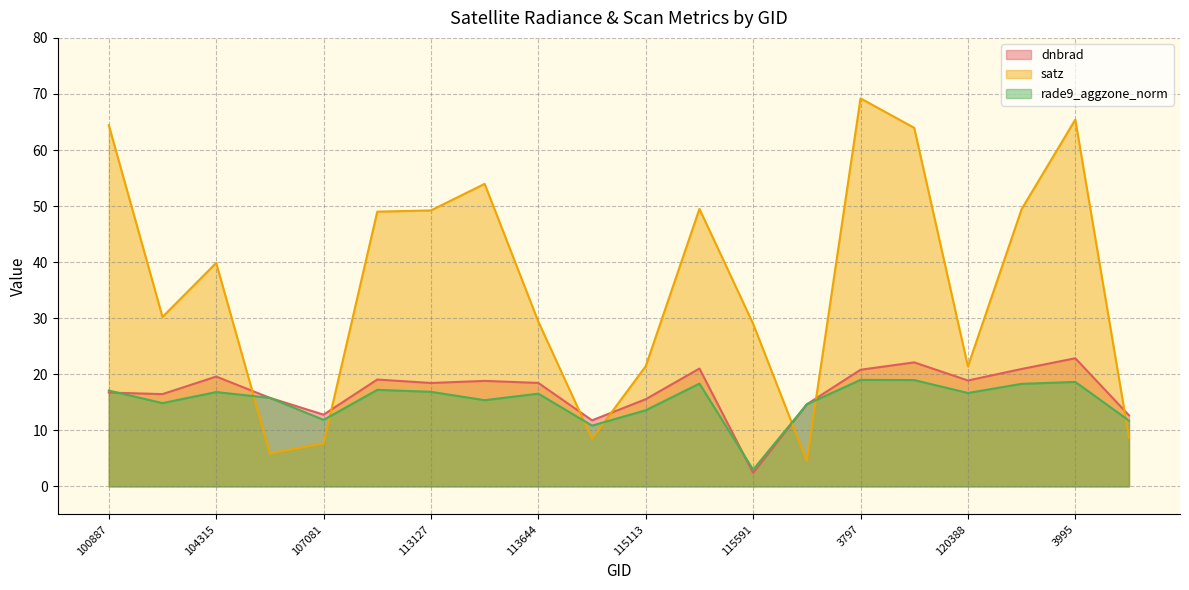

List the labels in order of dnbrad value, smallest first.

115591, 113817, 121249, 107081, 119351, 115113, 104431, 103720, 100887, 113127, 113644, 113477, 120388, 109184, 104315, 3797, 120556, 115226, 119873, 3995